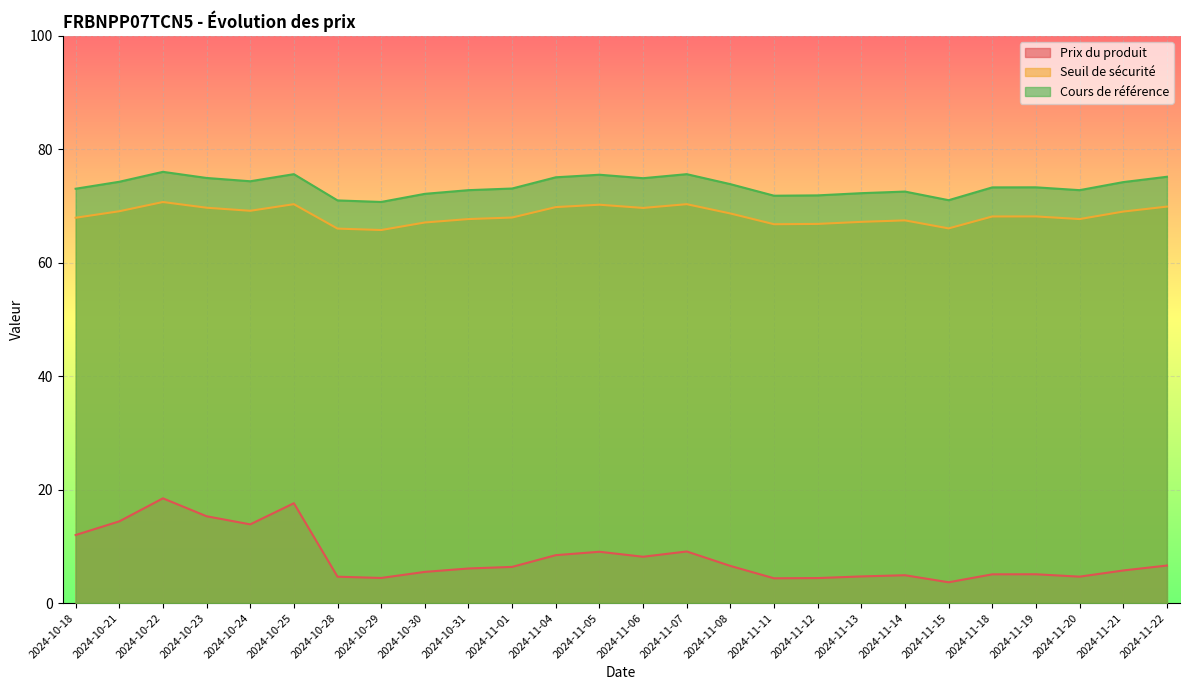

Which series has the largest range (max minus min)?

Prix du produit